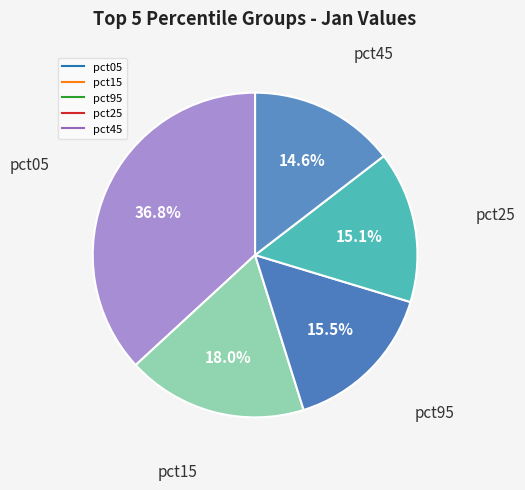

How many segments does this pie chart have?

5